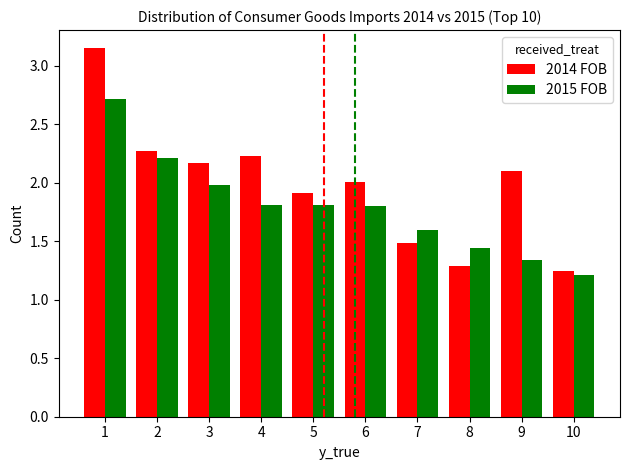

Rank the series at 2 from highest to lowest value.

2014 FOB, 2015 FOB